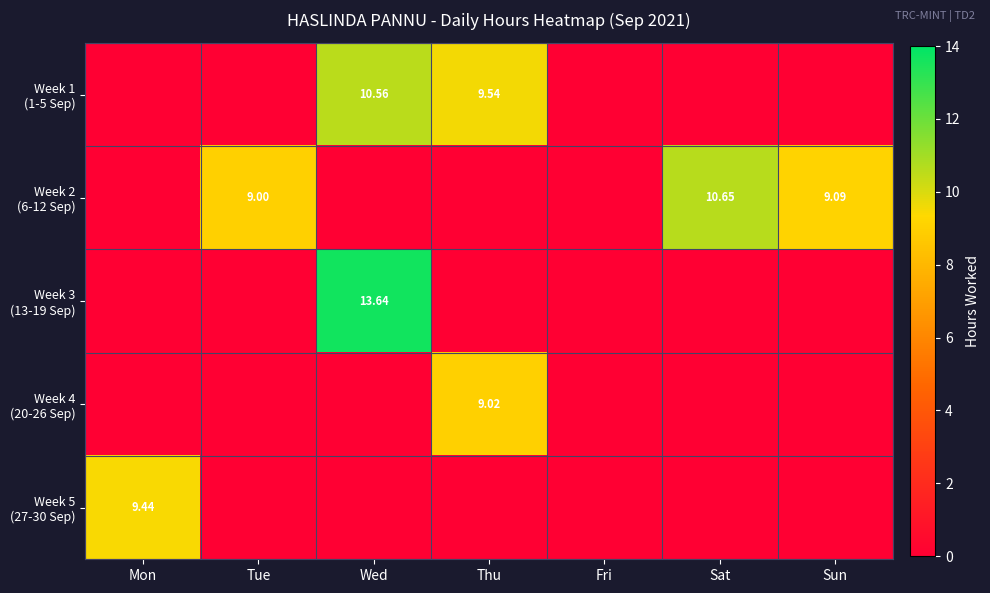

What is the maximum value for Week 3 (13-19 Sep)?

13.6